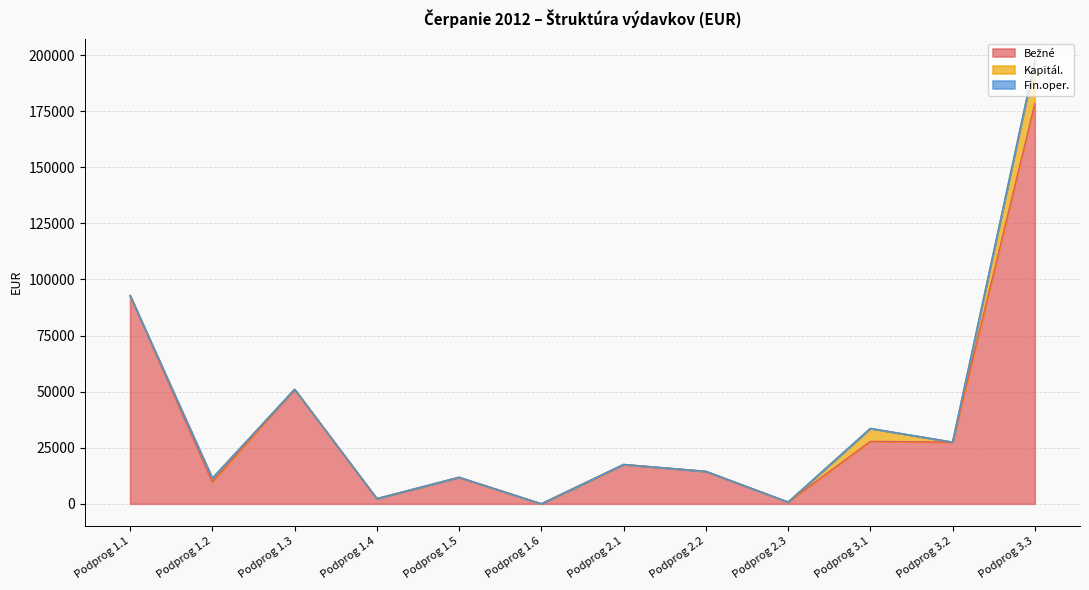

Which series changed the most between Podprog 2.1 and Podprog 3.2?

Bežné